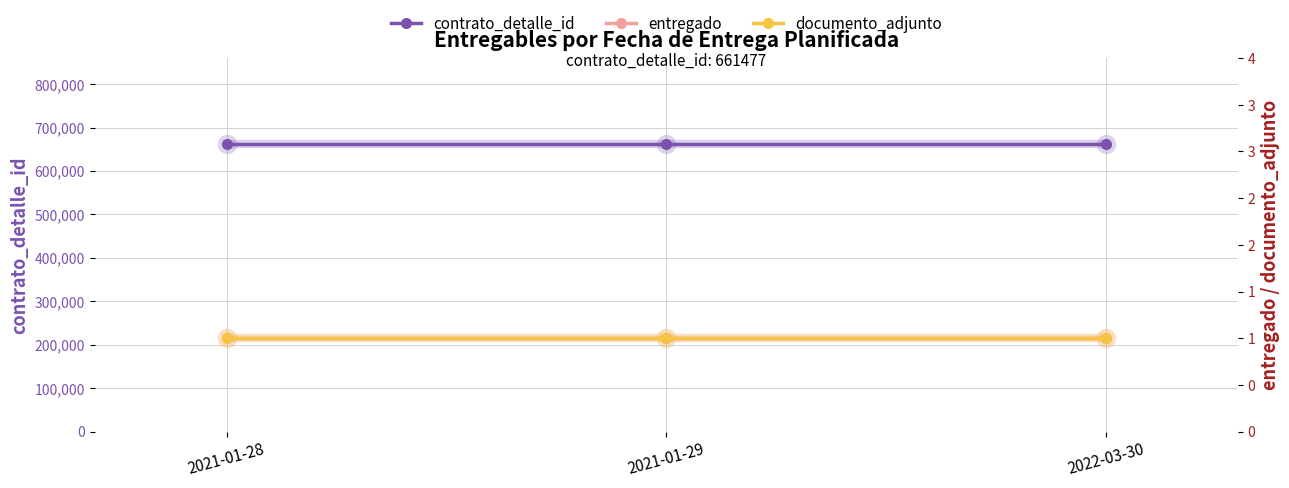

Reading left to right, what are all the values shown in this chart?

contrato_detalle_id: 661477	661477	661477
entregado: 1	1	1
documento_adjunto: 1	1	1